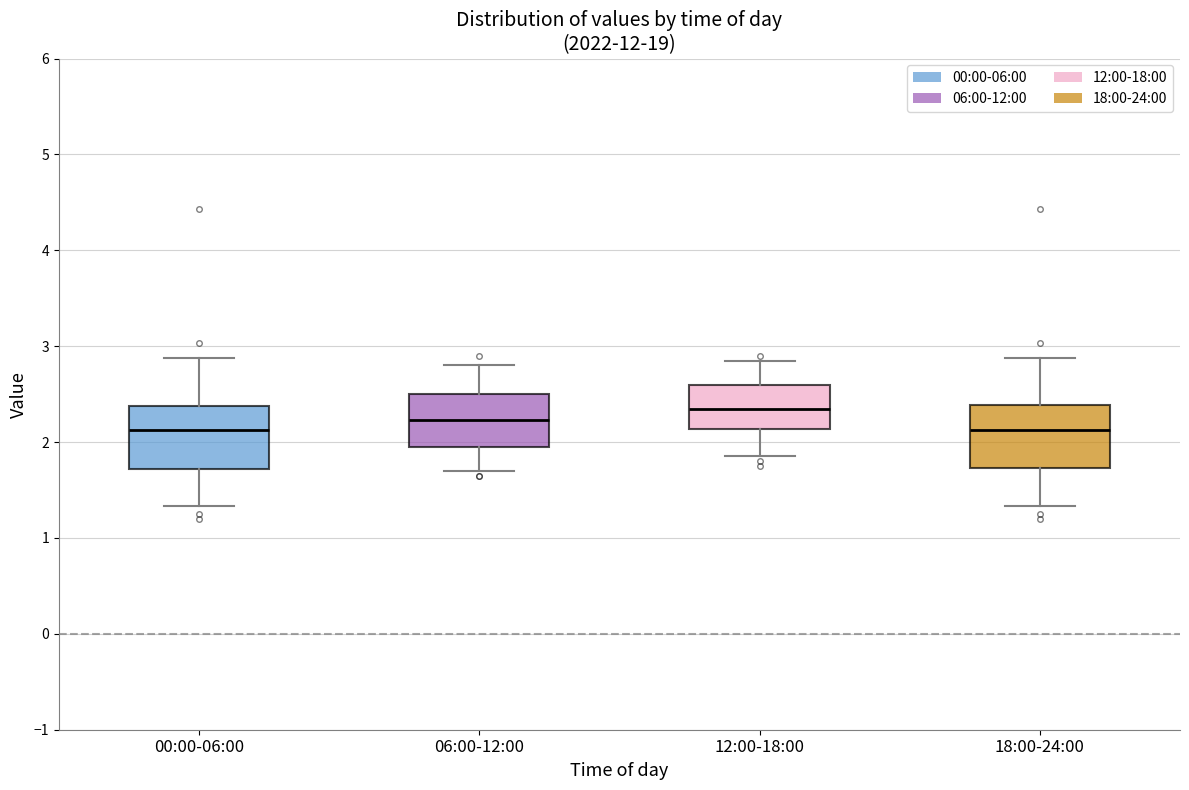

Reading left to right, read every box against the y-axis: the position of its median line, the range the box covers, and the ends of its whiskers. The values are not printed on the chart, so give them approximately, as read against the axis.

00:00-06:00: median 2.1, box 1.7 to 2.4, whiskers 1.3 to 2.9
06:00-12:00: median 2.2, box 2.0 to 2.5, whiskers 1.7 to 2.8
12:00-18:00: median 2.4, box 2.1 to 2.6, whiskers 1.9 to 2.9
18:00-24:00: median 2.1, box 1.7 to 2.4, whiskers 1.3 to 2.9